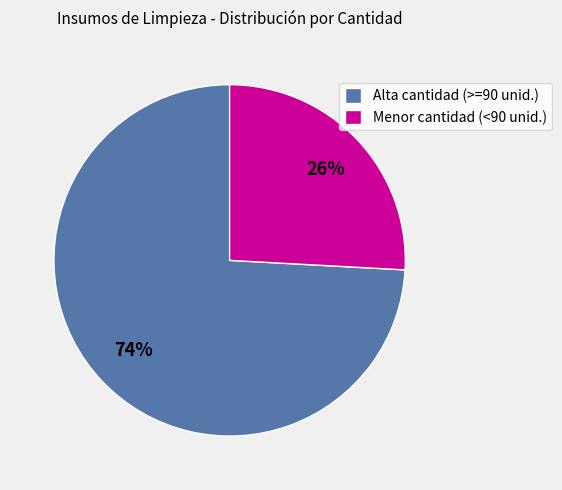

Which has a higher value, Menor cantidad (<90 unid.) or Alta cantidad (>=90 unid.)?

Alta cantidad (>=90 unid.)